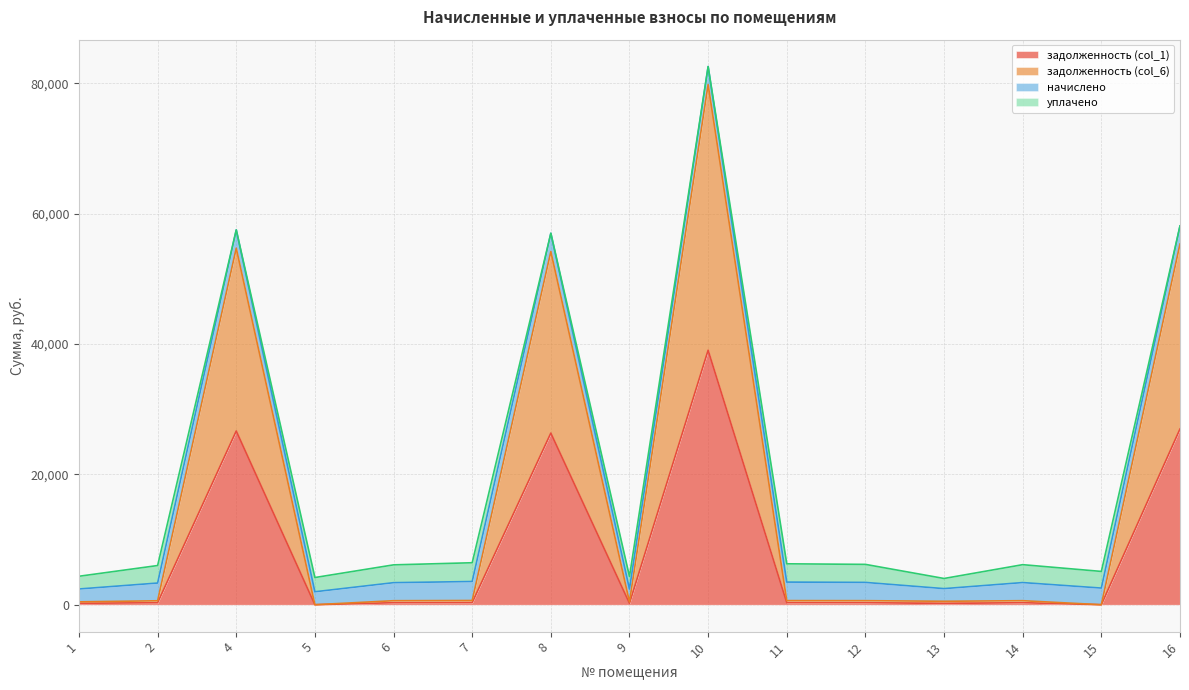

Where is the first local minimum for задолженность (col_1)?

5